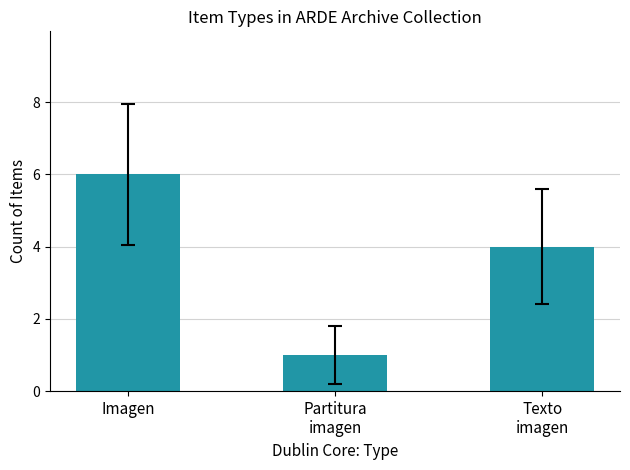

Which category has the highest value across all series?

Imagen